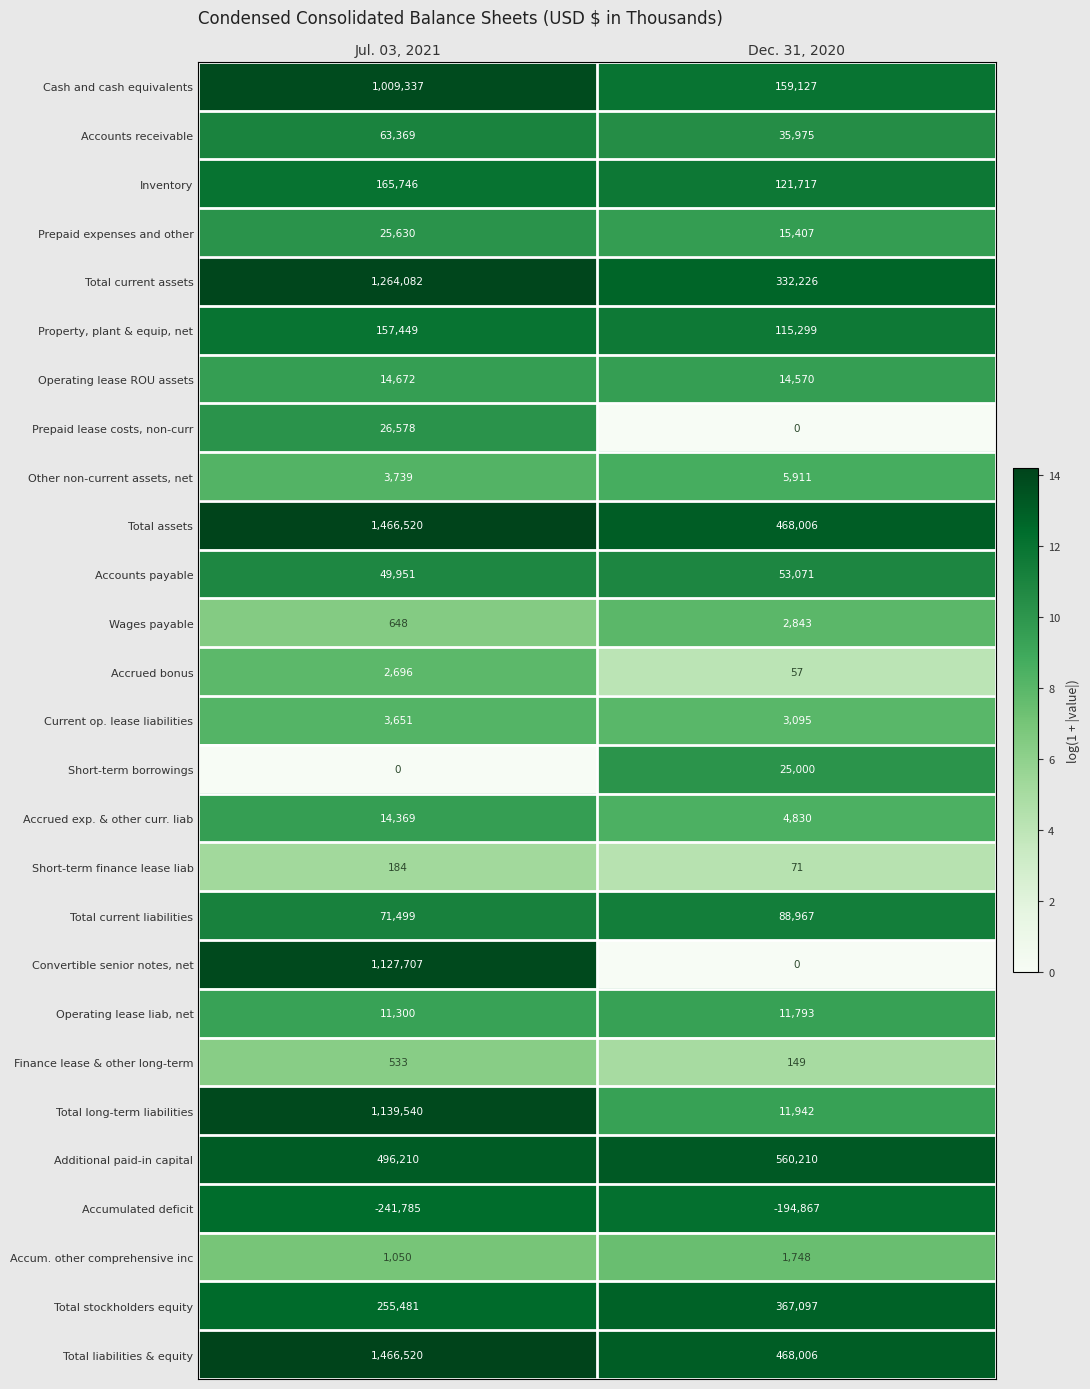

Between Jul. 03, 2021 and Dec. 31, 2020, which series saw the biggest shift?

Convertible senior notes, net